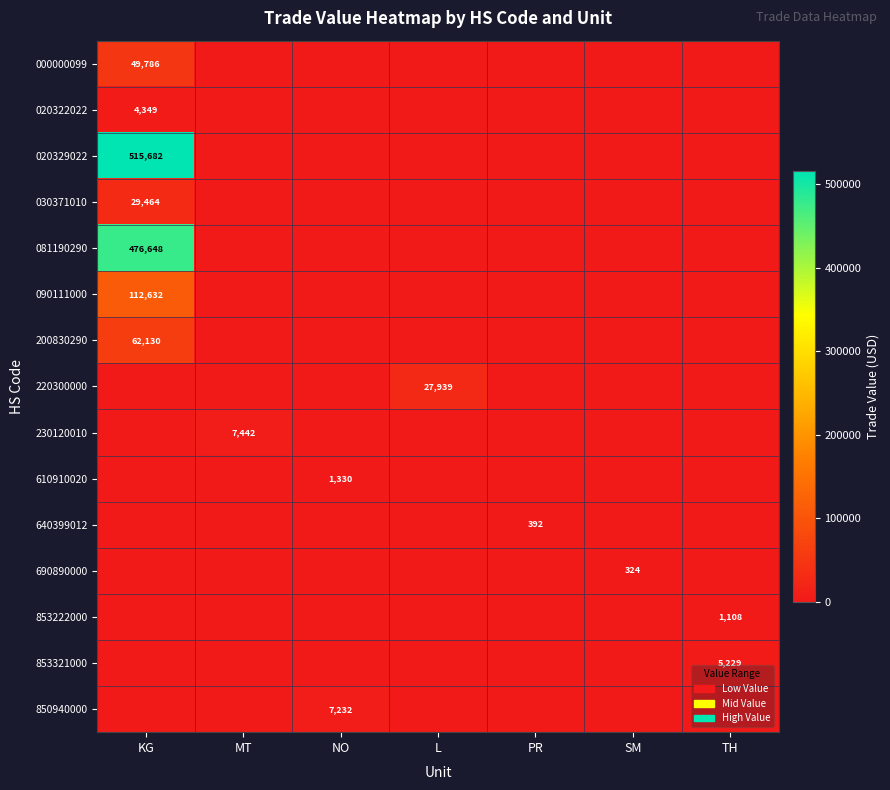

The 853222000 series shows 1108 at TH. True or false?

True